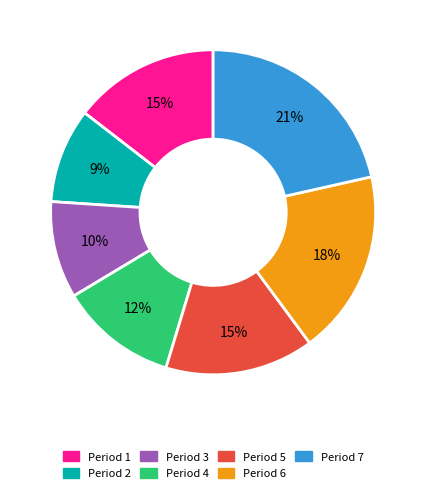

Approximately how many times larger is the value at Period 3 compared to Period 1?

0.7